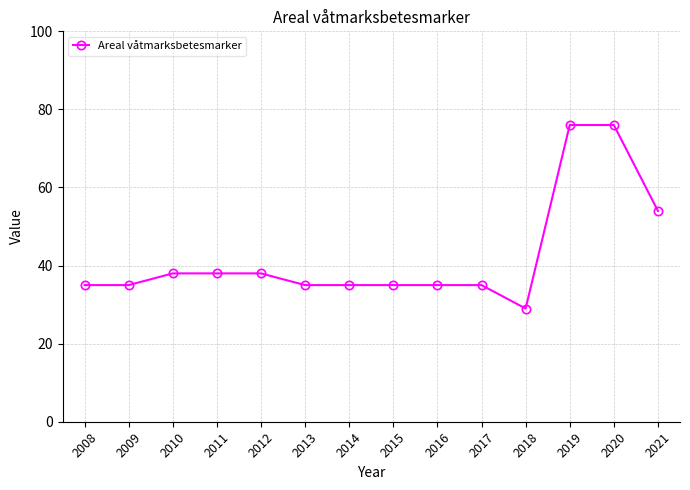

What is the ratio of the value at 2020 to the value at 2019?

1.0